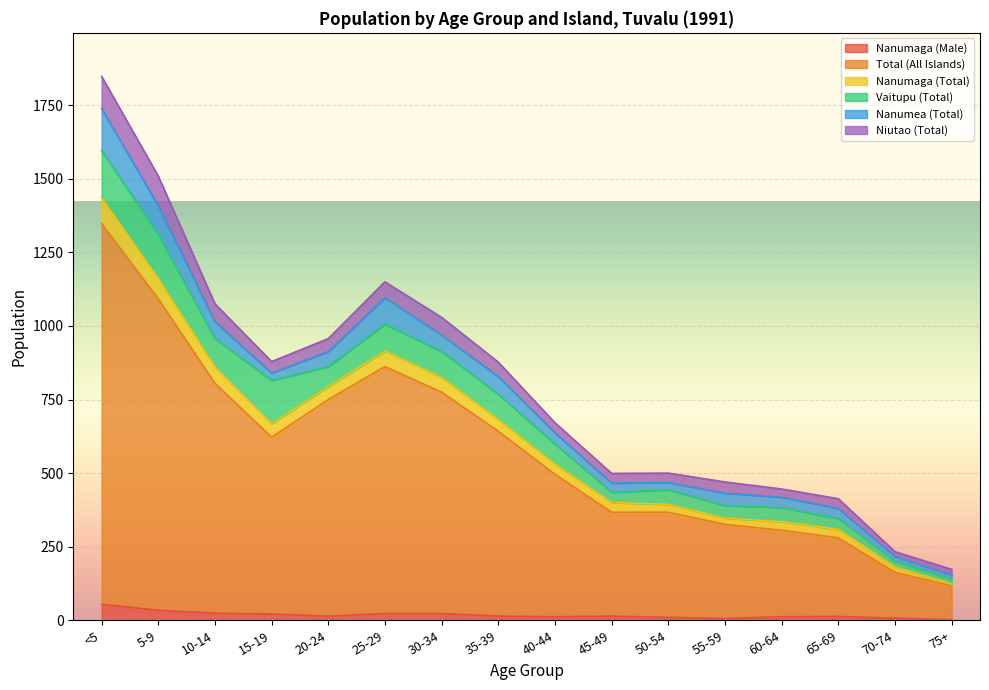

Is it true that Nanumaga (Male) equals 15 at 25-29?

False